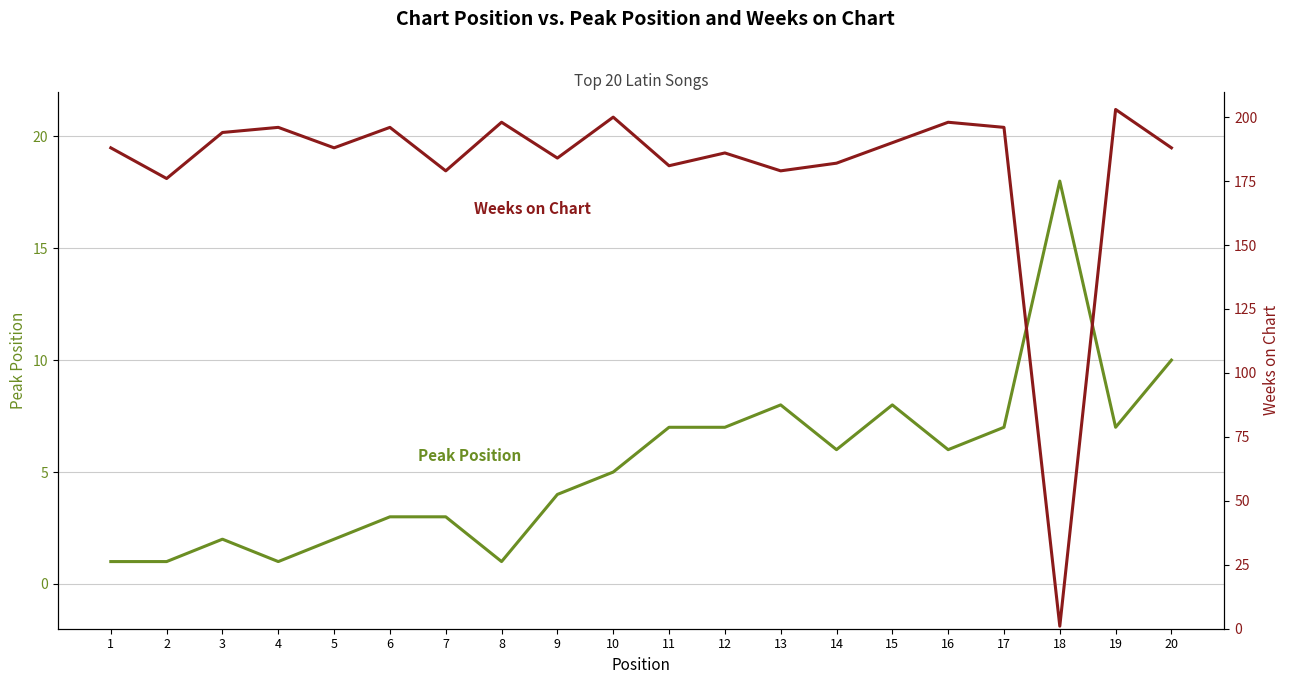

Reading left to right, transcribe all the data shown in this chart.

Peak Position: 1	1	2	1	2	3	3	1	4	5	7	7	8	6	8	6	7	18	7	10
Weeks on Chart: 188	176	194	196	188	196	179	198	184	200	181	186	179	182	190	198	196	1	203	188